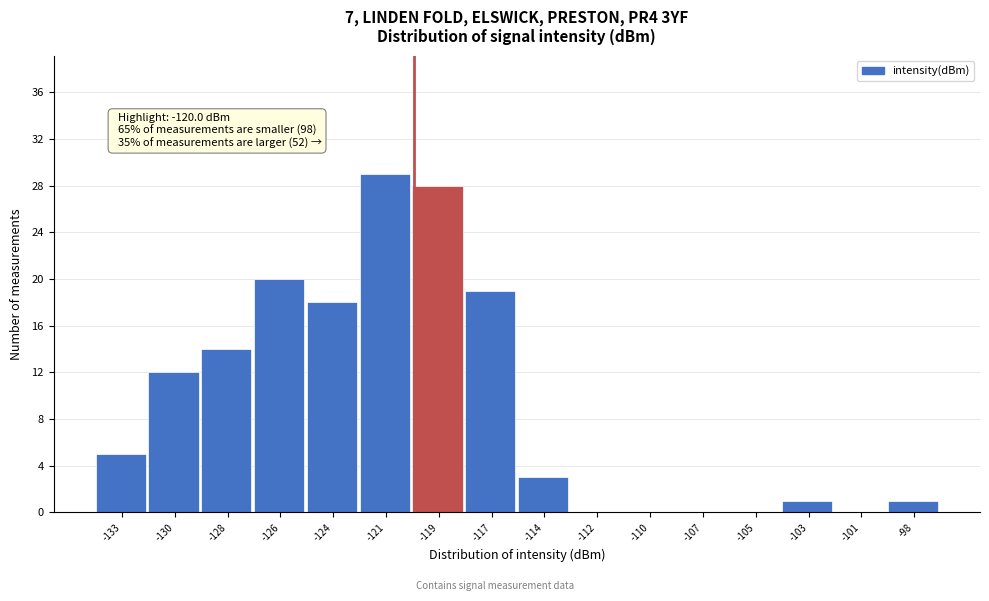

Reading right to left, transcribe all the data shown in this chart.

-98=1	-101=0	-103=1	-105=0	-107=0	-110=0	-112=0	-114=3	-117=19	-119=28	-121=29	-124=18	-126=20	-128=14	-130=12	-133=5